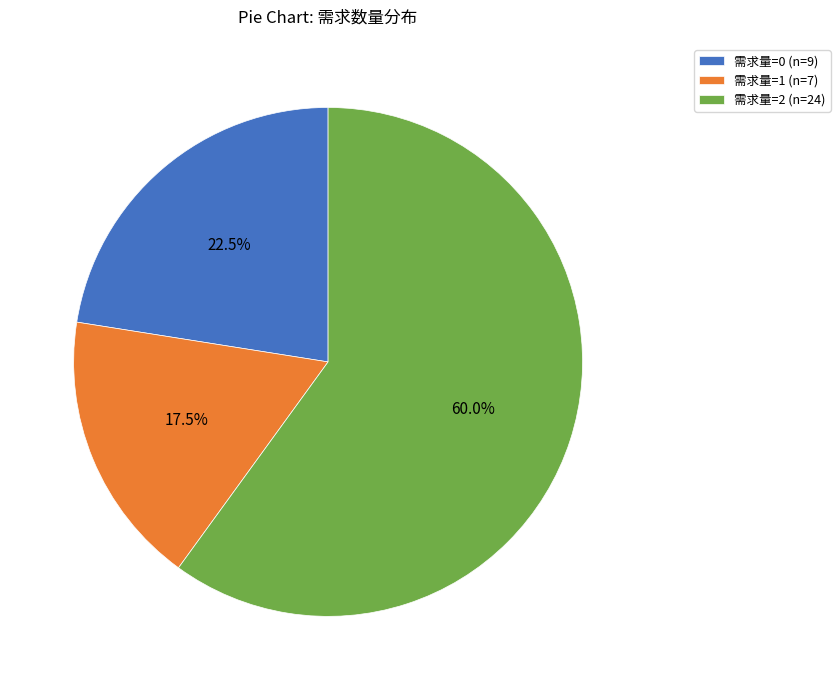

Combined, what portion of the pie is 需求量=2 (n=24) and 需求量=0 (n=9)?

82.5%